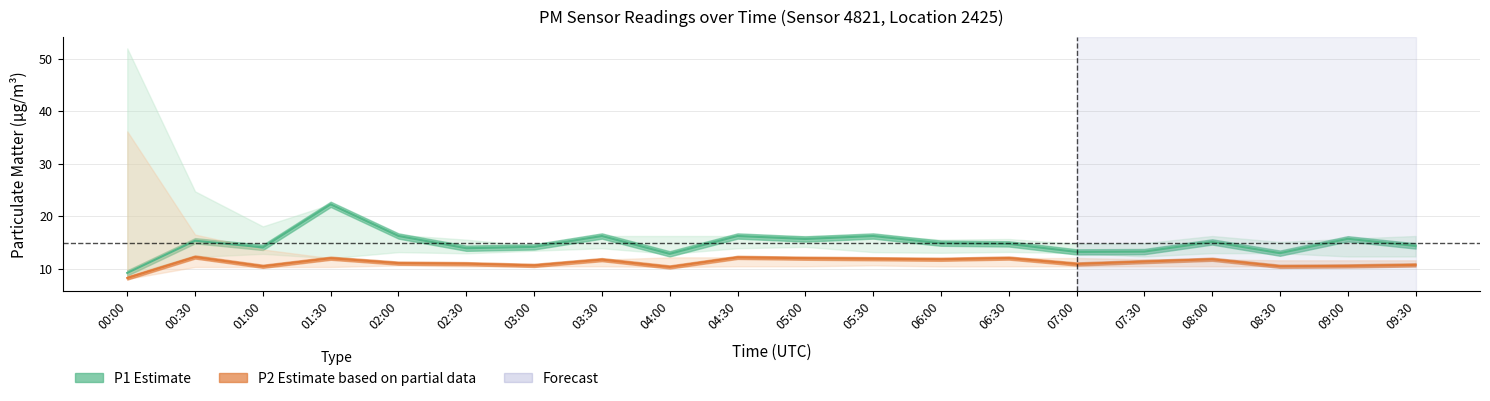

True or false: P1 (Estimate) and P2 (Estimate based on partial data) cross at least once.

False